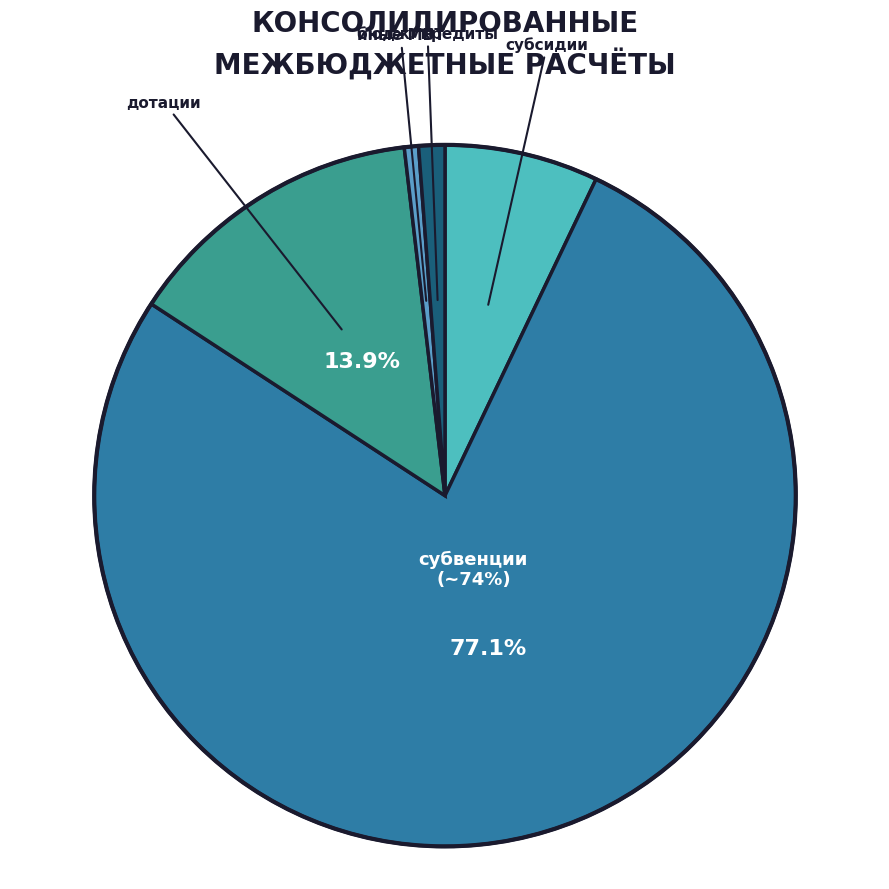

Rank the categories by value from lowest to highest.

иные межбюджетные трансферты, выдача бюджетных кредитов, субсидии, дотации, субвенции